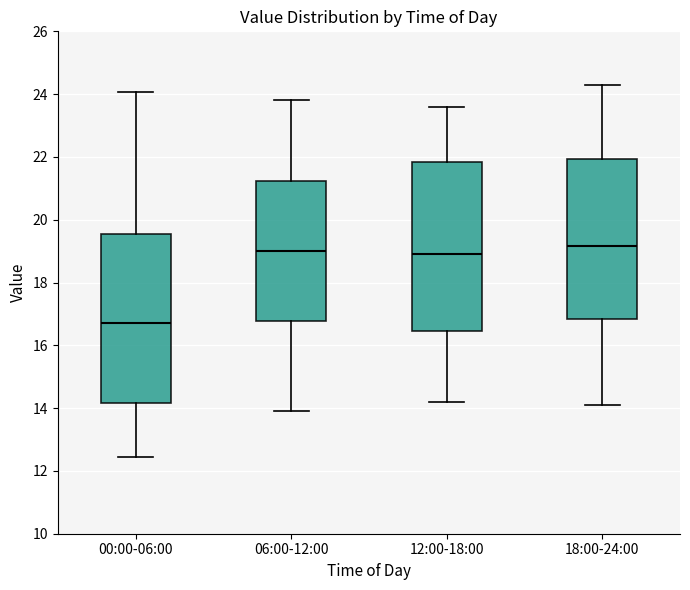

Where does the upper whisker of the box for 06:00-12:00 end on the y-axis? The values are not printed on the chart, so give them approximately, as read against the axis.

23.8